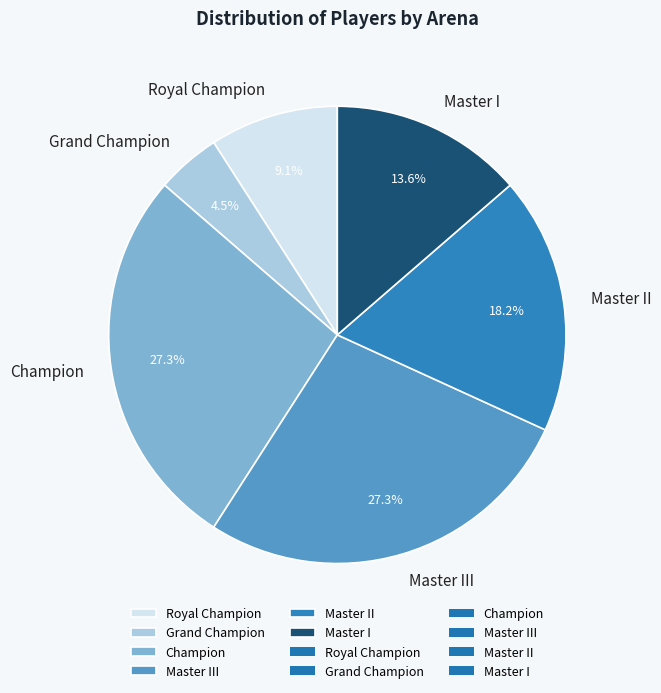

True or false: Master I accounts for 14% of the total.

True